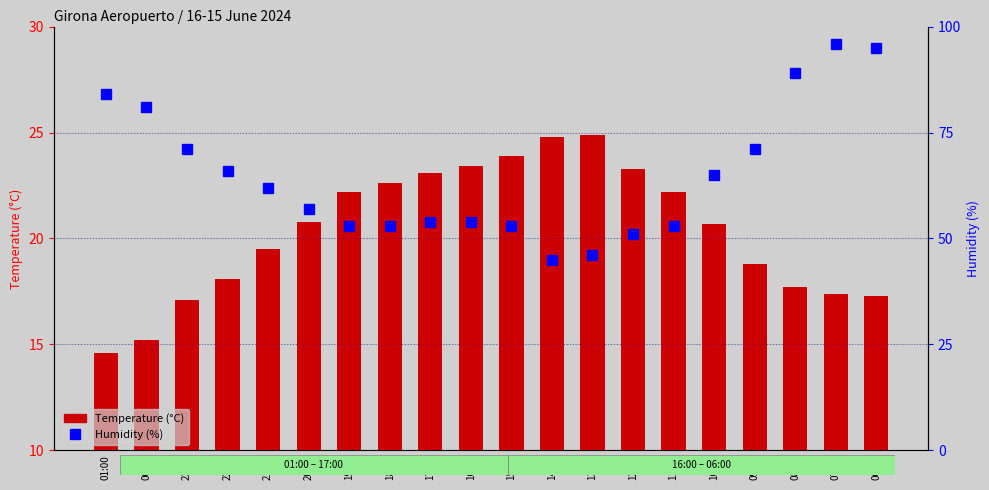

Reading right to left, list all the values displayed in this chart.

Temperature (°C): 06:00=17.3	07:00=17.4	08:00=17.7	09:00=18.8	10:00=20.7	11:00=22.2	12:00=23.3	13:00=24.9	14:00=24.8	15:00=23.9	16:00=23.4	17:00=23.1	18:00=22.6	19:00=22.2	20:00=20.8	21:00=19.5	22:00=18.1	23:00=17.1	00:00=15.2	01:00=14.6
Humidity (%): 06:00=95.0	07:00=96.0	08:00=89.0	09:00=71.0	10:00=65.0	11:00=53.0	12:00=51.0	13:00=46.0	14:00=45.0	15:00=53.0	16:00=54.0	17:00=54.0	18:00=53.0	19:00=53.0	20:00=57.0	21:00=62.0	22:00=66.0	23:00=71.0	00:00=81.0	01:00=84.0